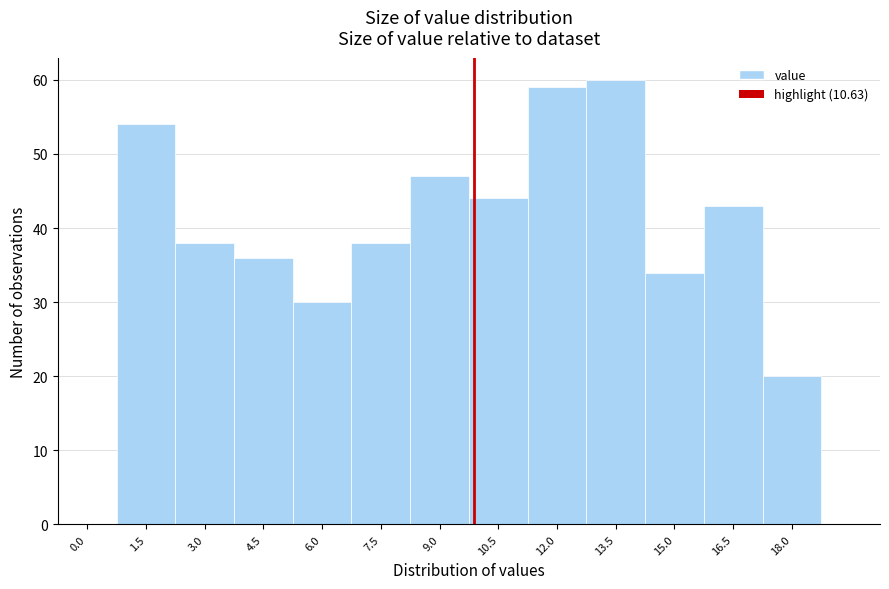

Reading left to right, extract all data points from this chart.

0.0=0	1.5=54	3.0=38	4.5=36	6.0=30	7.5=38	9.0=47	10.5=44	12.0=59	13.5=60	15.0=34	16.5=43	18.0=20